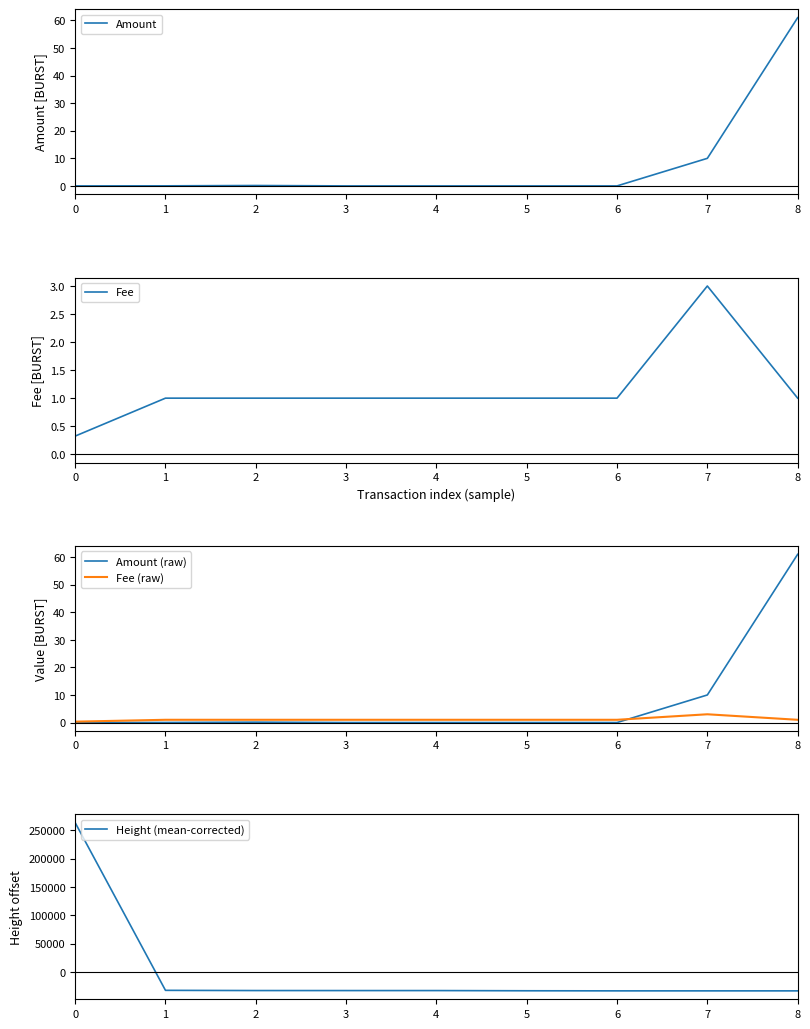

How many data points does each series have?

9